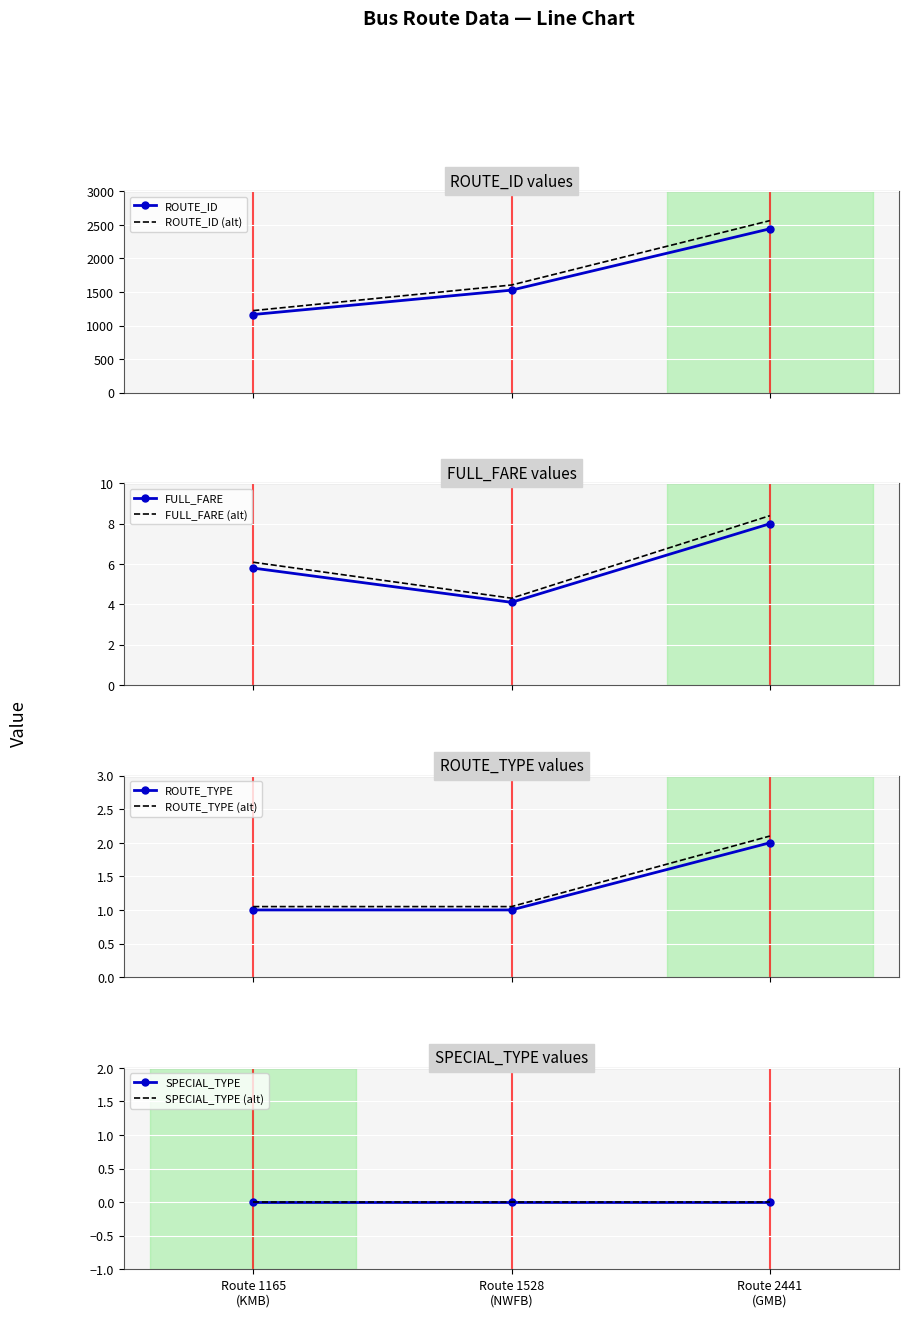

What is the highest value of the ROUTE_ID series?

2441.0